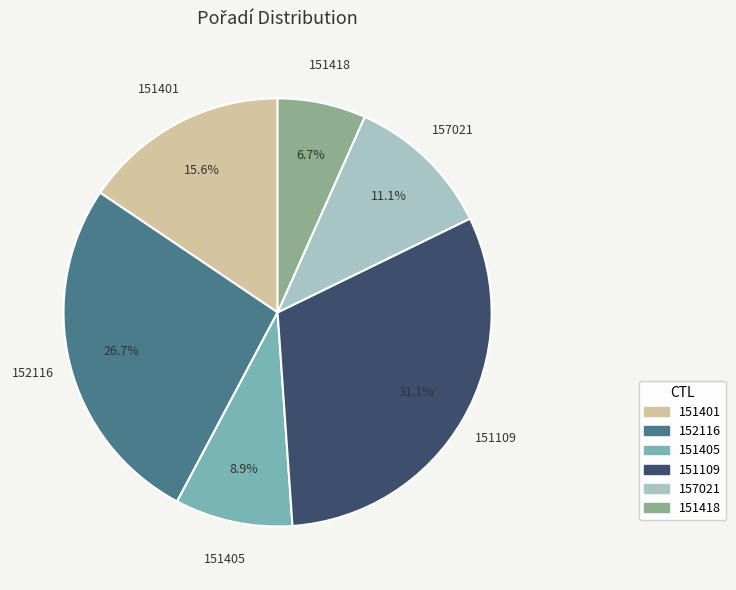

How many slices are in this pie chart?

6